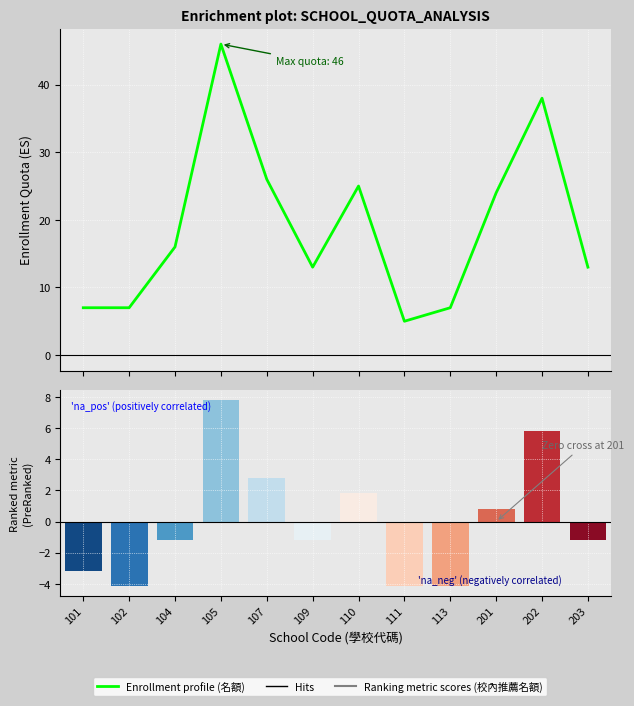

List the labels in order of value, smallest first.

111, 101, 102, 113, 109, 203, 104, 201, 110, 107, 202, 105